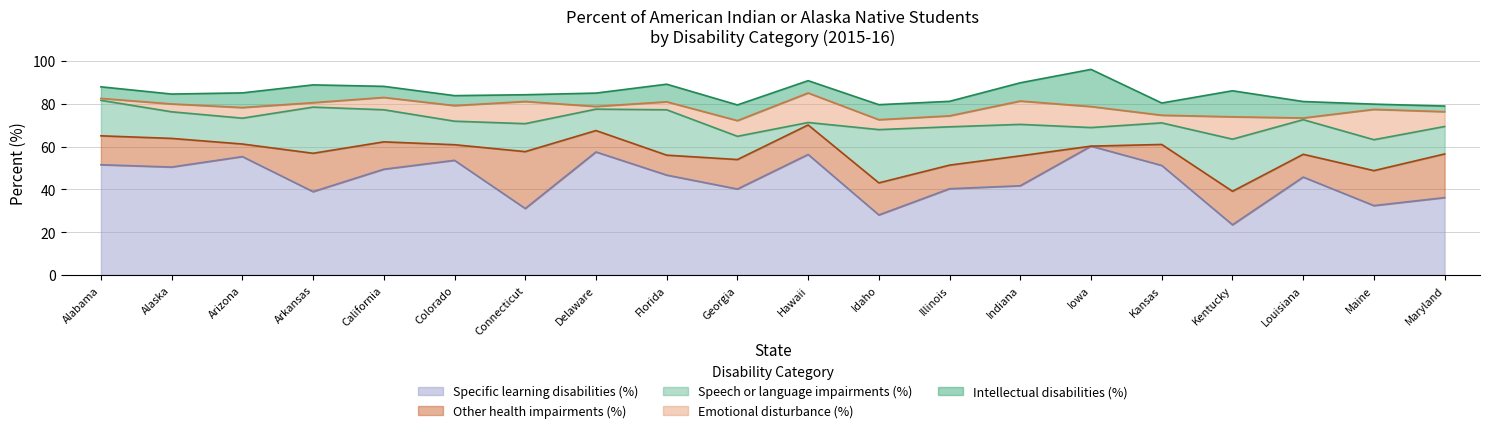

What value does the Specific learning disabilities (%) series have at Colorado?

53.6